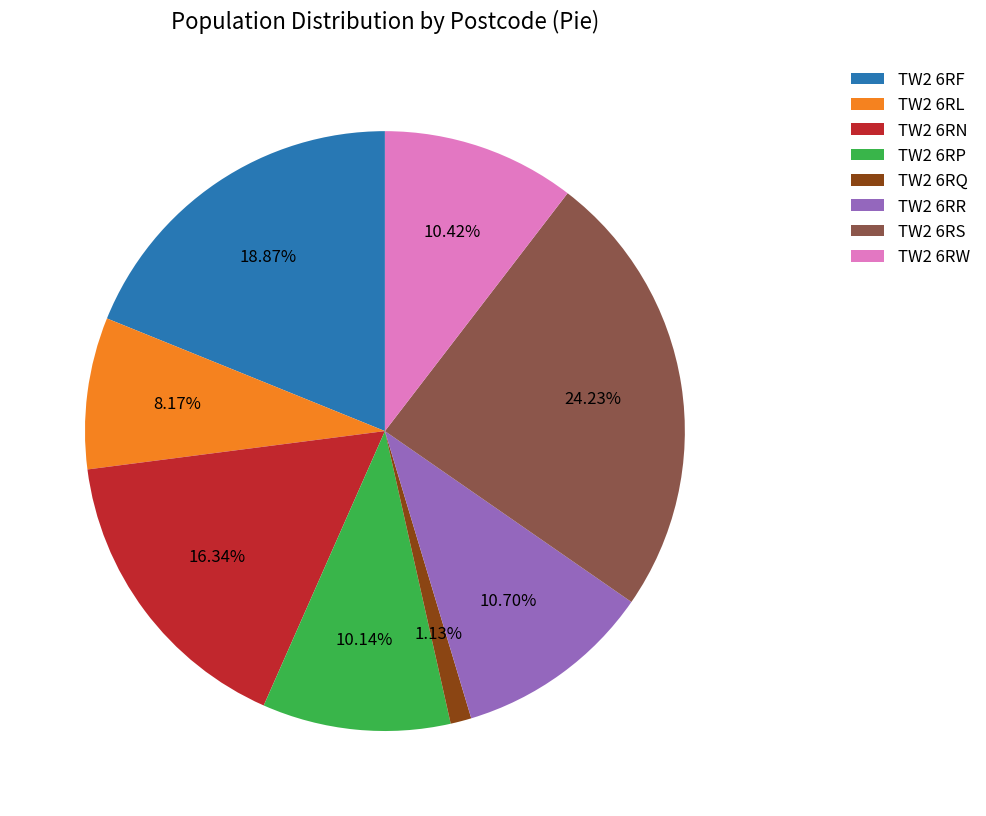

Which slice is the largest?

TW2 6RS